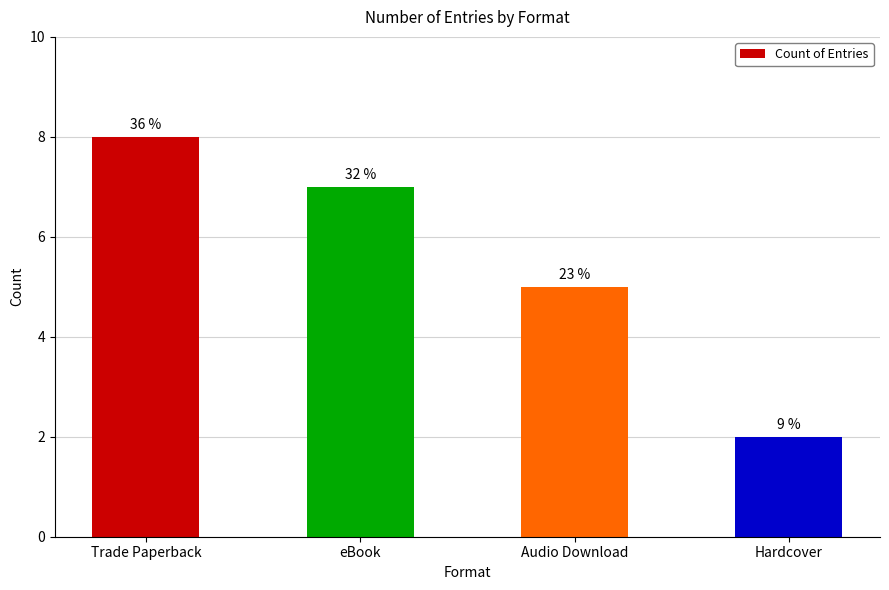

What is the label of the 3rd bar from the left?

Audio Download